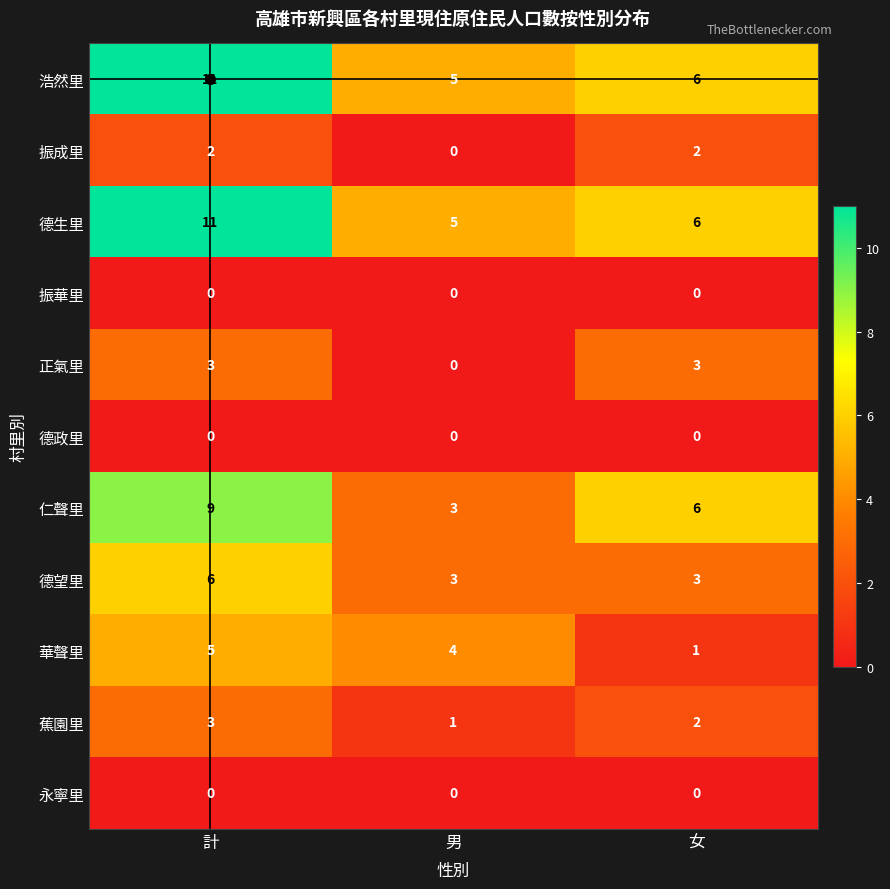

What is the minimum value for 德望里?

3